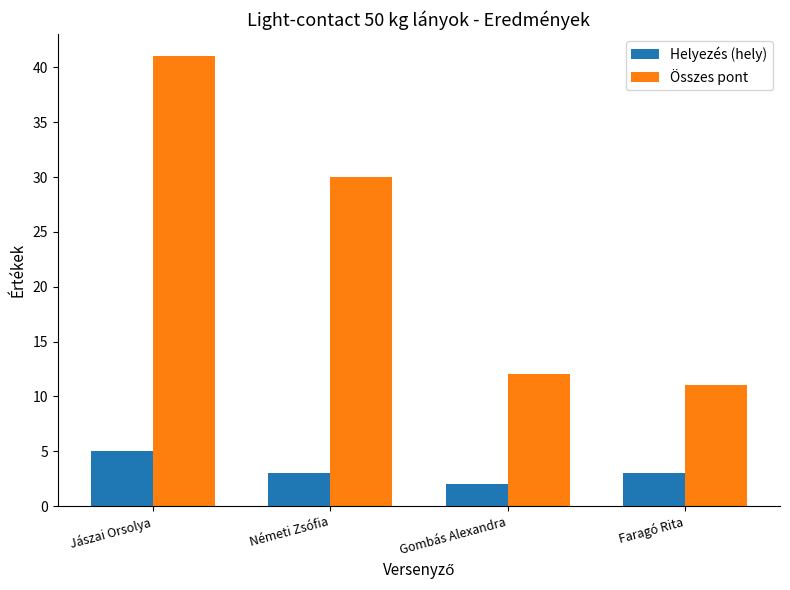

What is the sum of all Összes pont values?

94